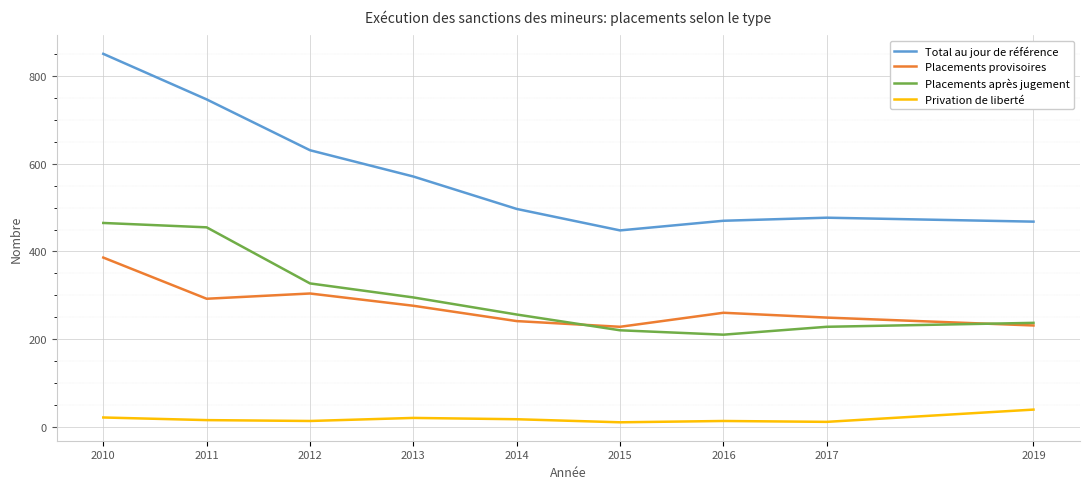

Where is Placements provisoires nearest to the value 307?

2012